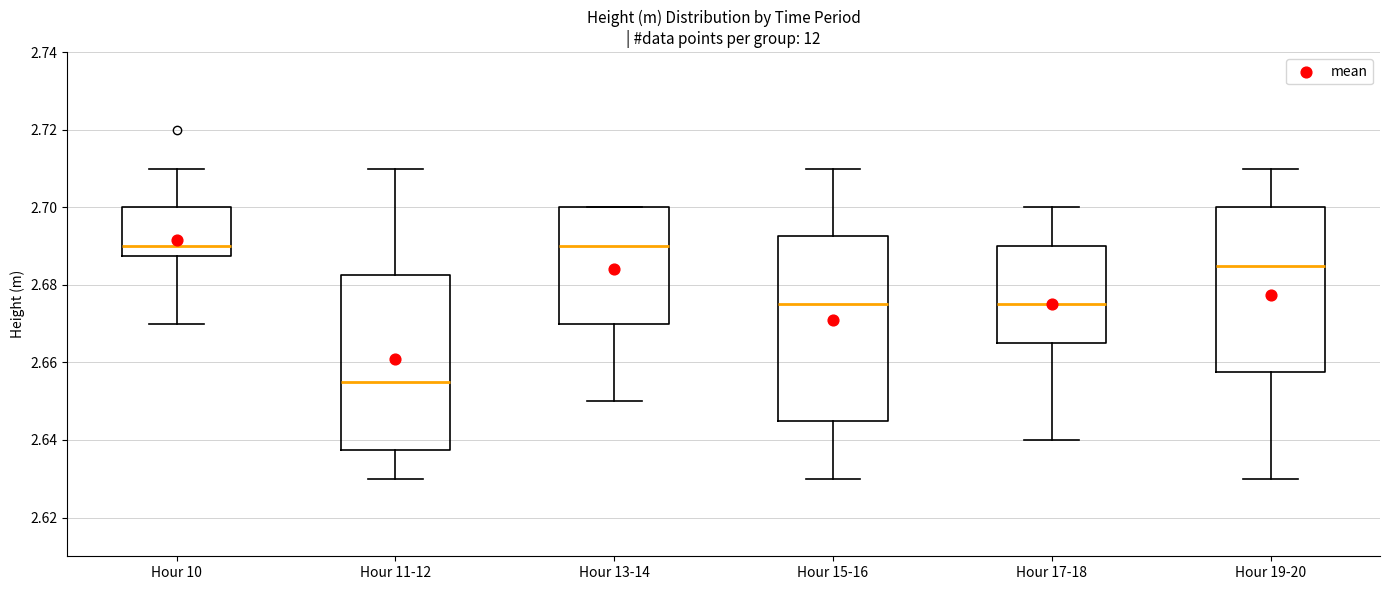

Where is the lower edge of the box for Hour 17-18 on the y-axis? The values are not printed on the chart, so give them approximately, as read against the axis.

2.666